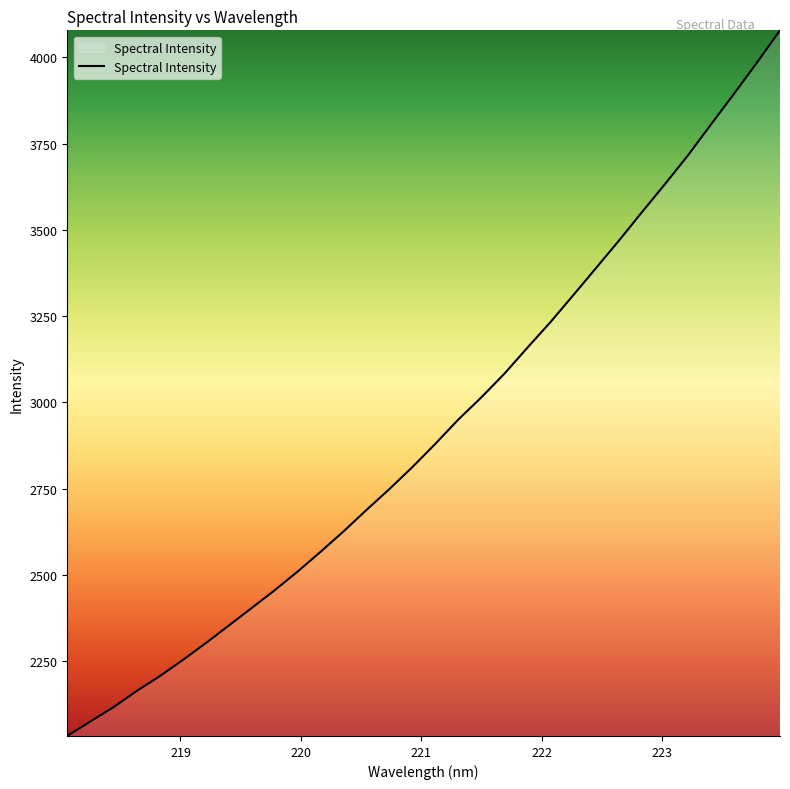

What is the difference between the maximum and minimum values?

2044.3